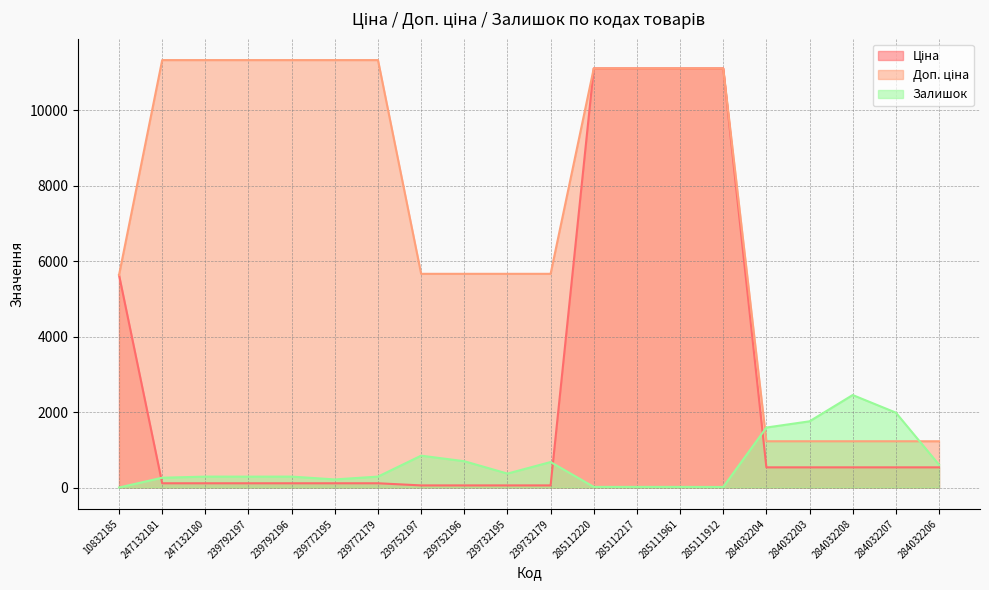

Rank the series by their maximum value, from lowest to highest.

Залишок, Ціна, Доп. ціна